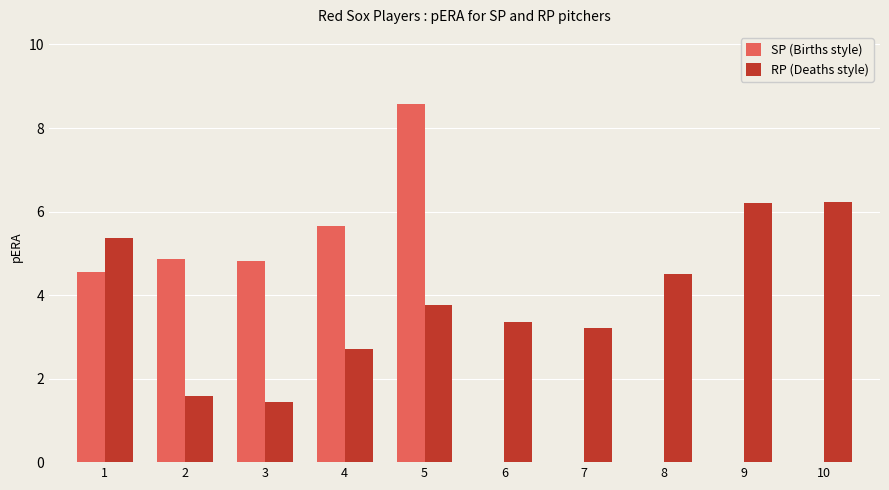

True or false: RP (Deaths style) has a value of 4.5 at 8.

True